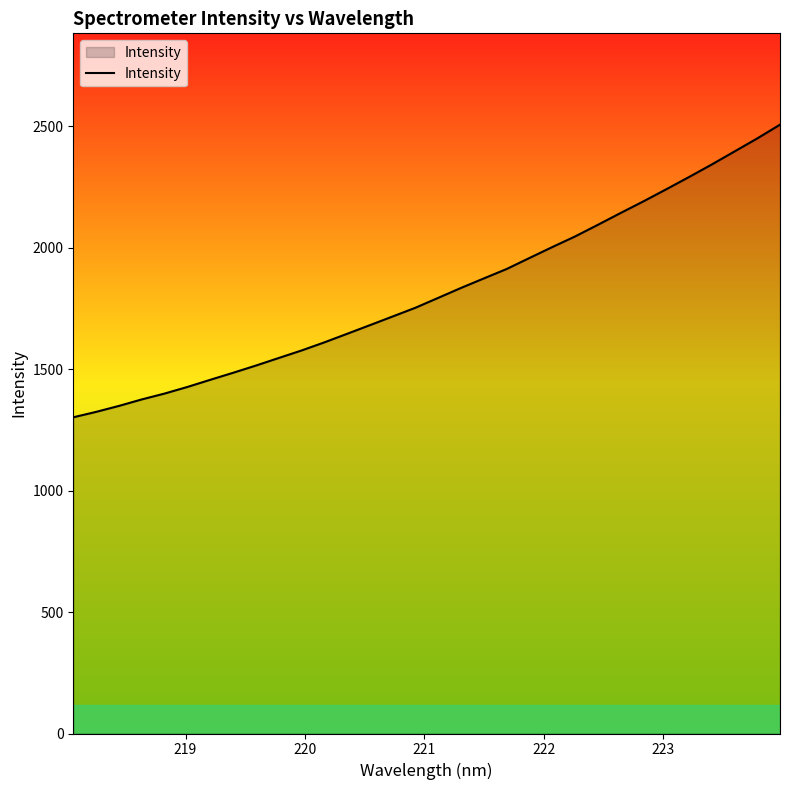

What is the greatest value displayed?

2505.7